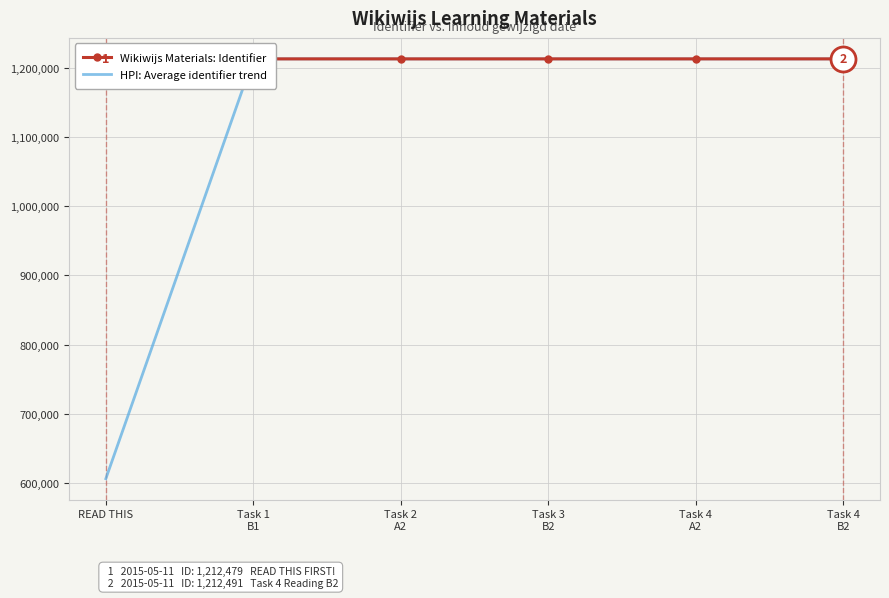

Rank the series by their average value, from lowest to highest.

HPI: Average identifier trend, Wikiwijs Materials: Identifier